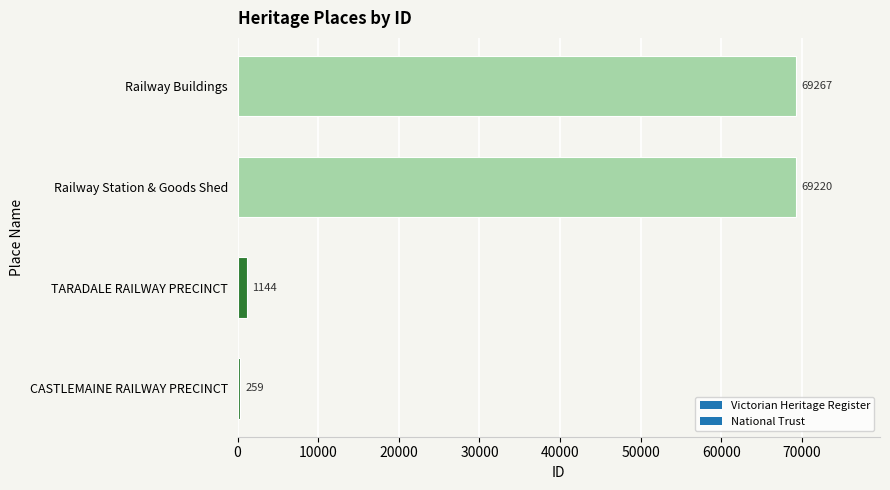

What is the difference between the maximum and second lowest values?

68123